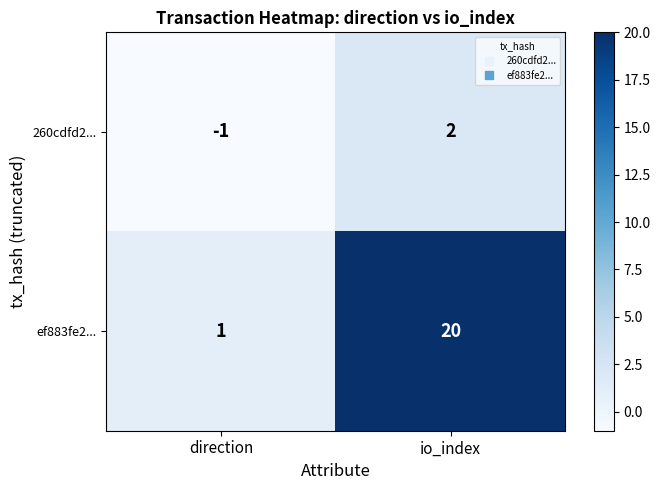

What is the maximum value shown in the chart?

20